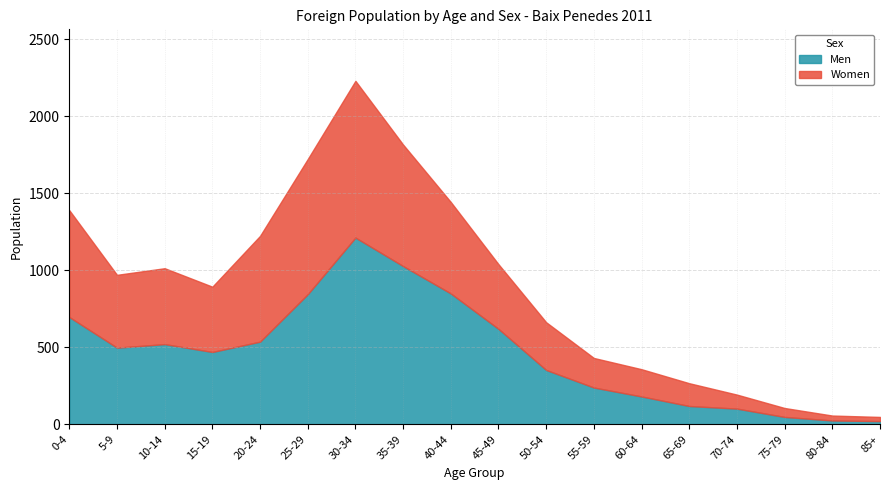

What are all the series names shown in the legend?

Men, Women